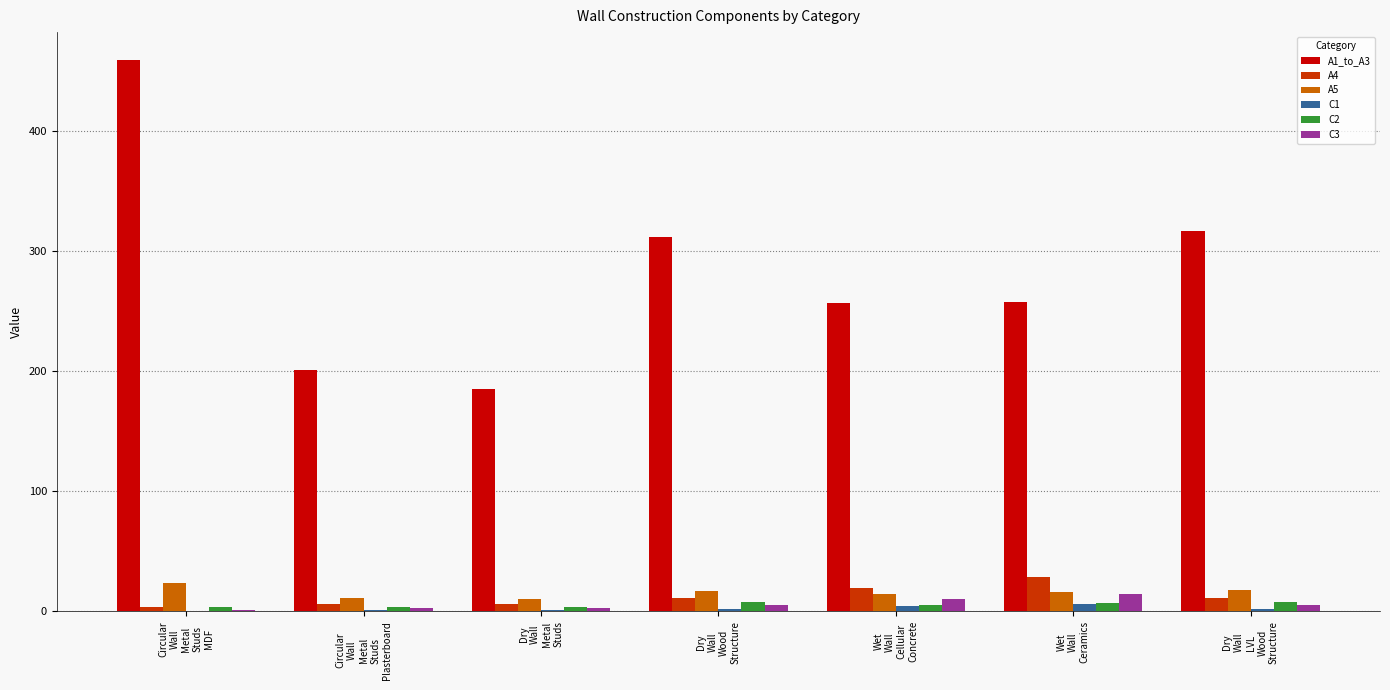

What is the sum of all A4 values?

86.8